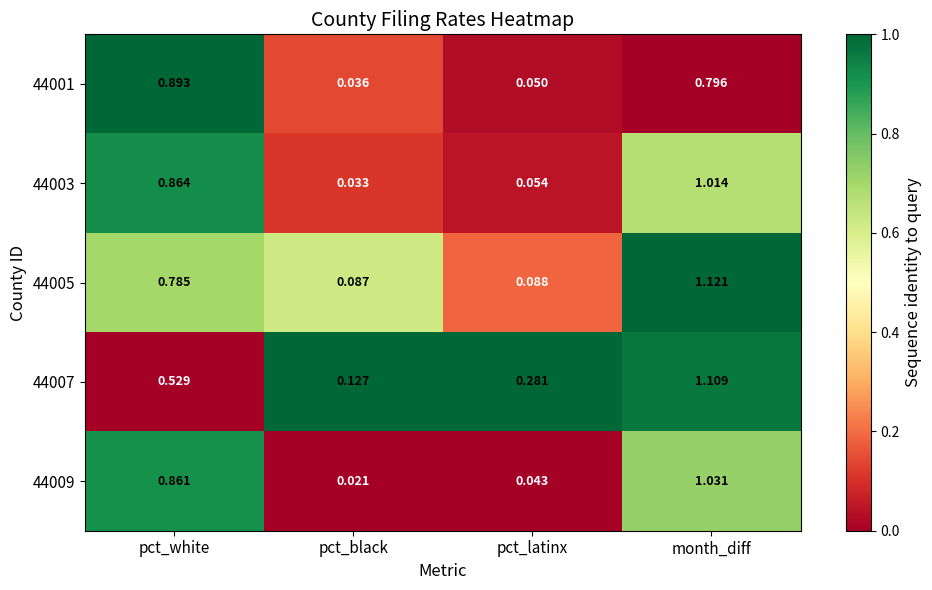

List the series in order of their peak value, highest first.

44005, 44007, 44009, 44003, 44001